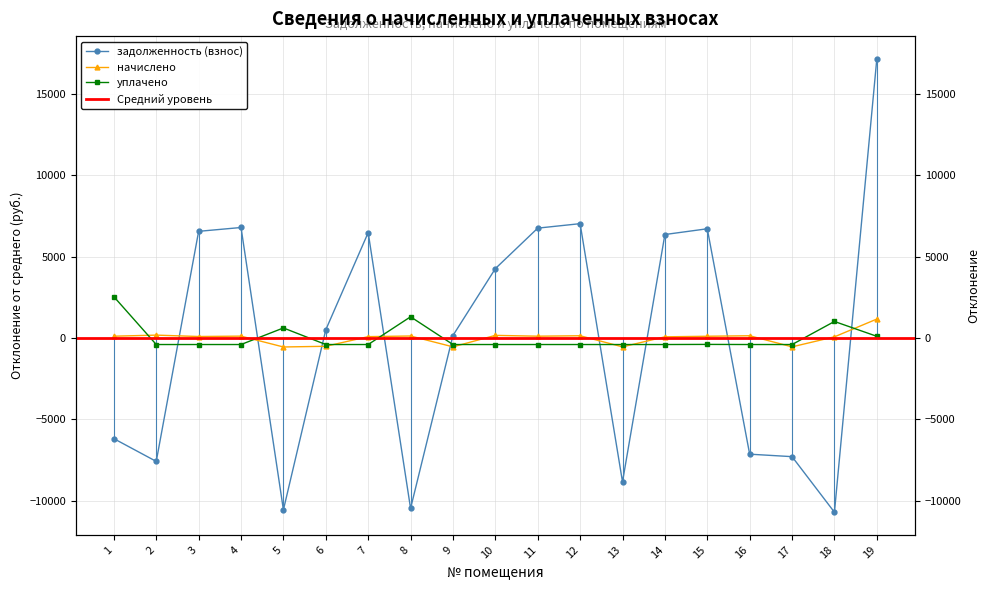

Where is the first local maximum for задолженность (взнос)?

4